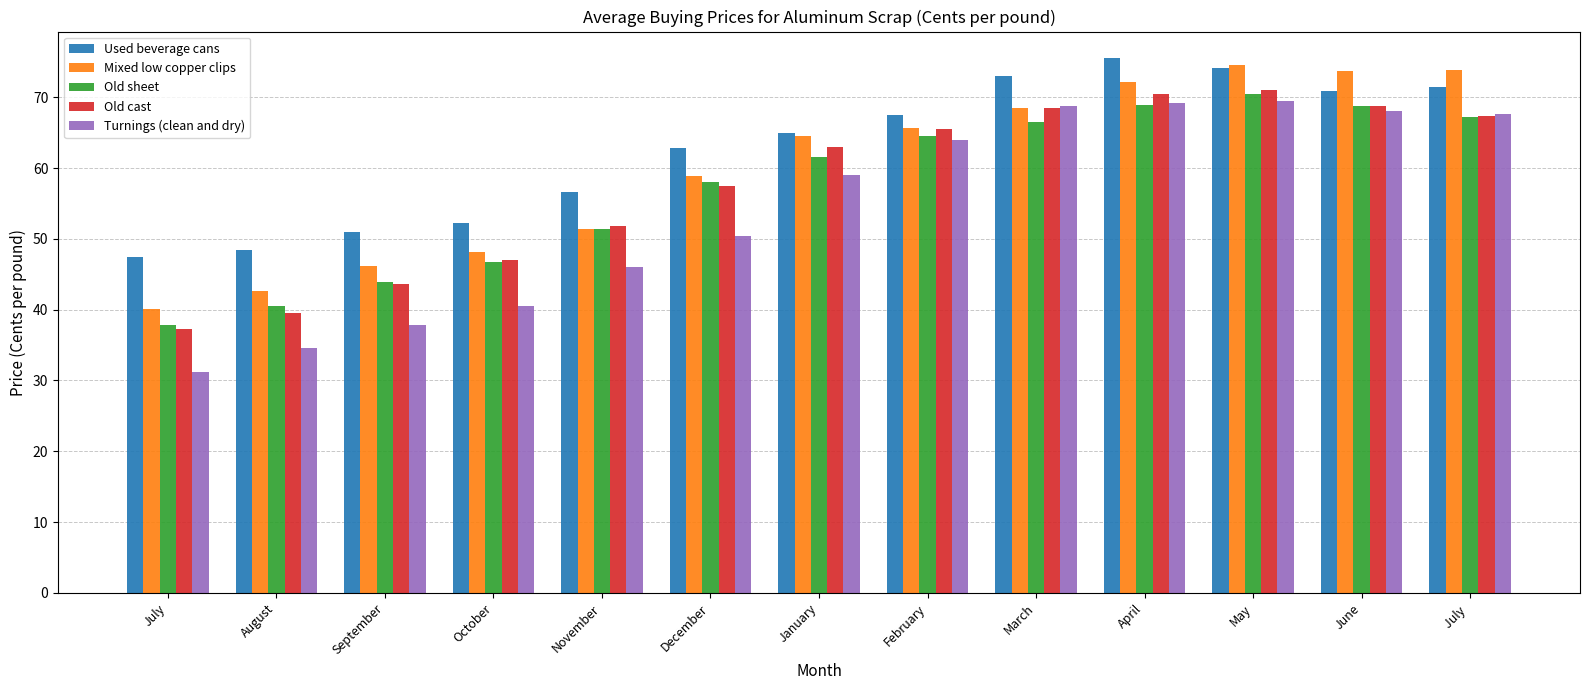

At how many categories does at least one series exceed 71?

5